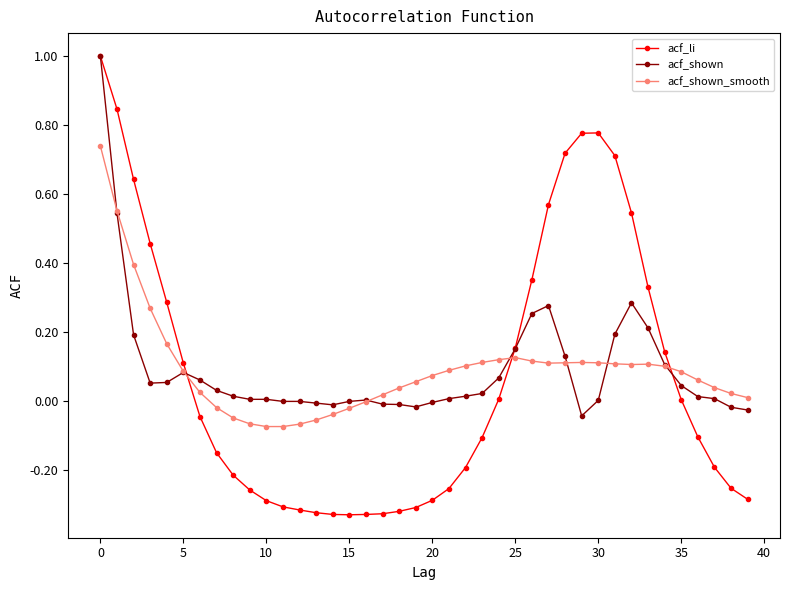

True or false: acf_shown_smooth has more than 0 points higher than both neighbors.

True